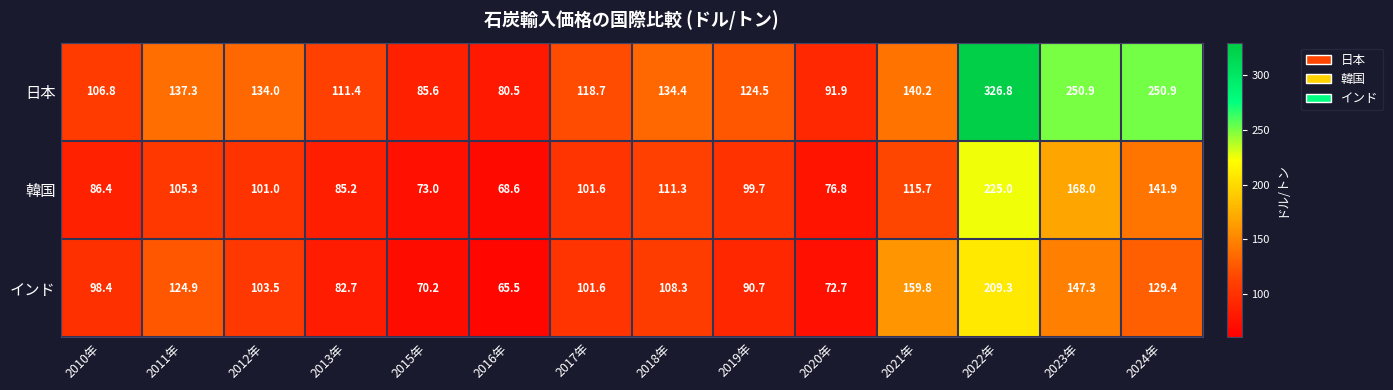

How many categories are shown in the chart?

14